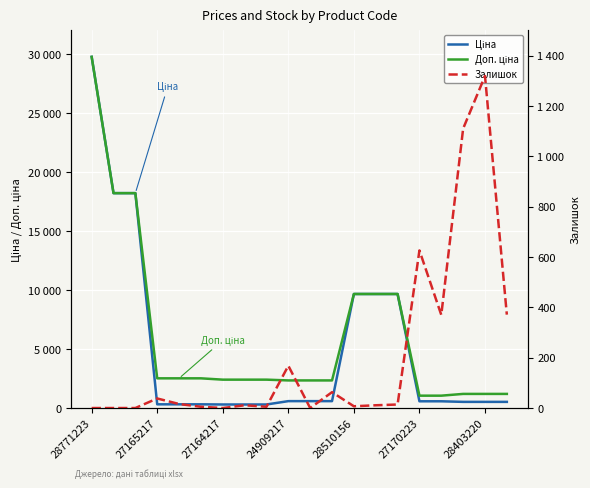

What are all the series names shown in the legend?

Ціна, Доп. ціна, Залишок